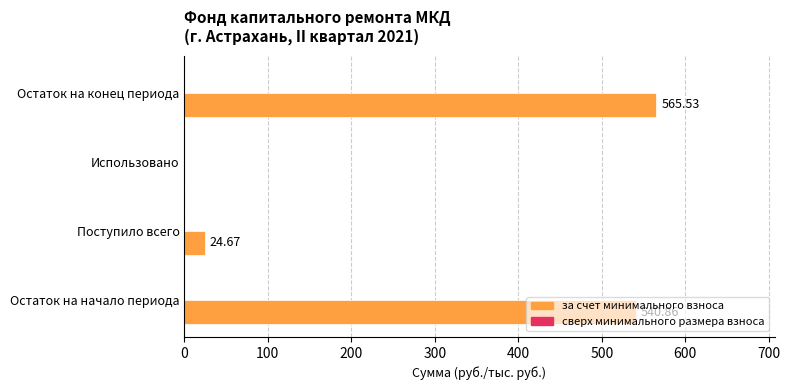

What is the sum of the values at Остаток на конец периода and Использовано?

565.5